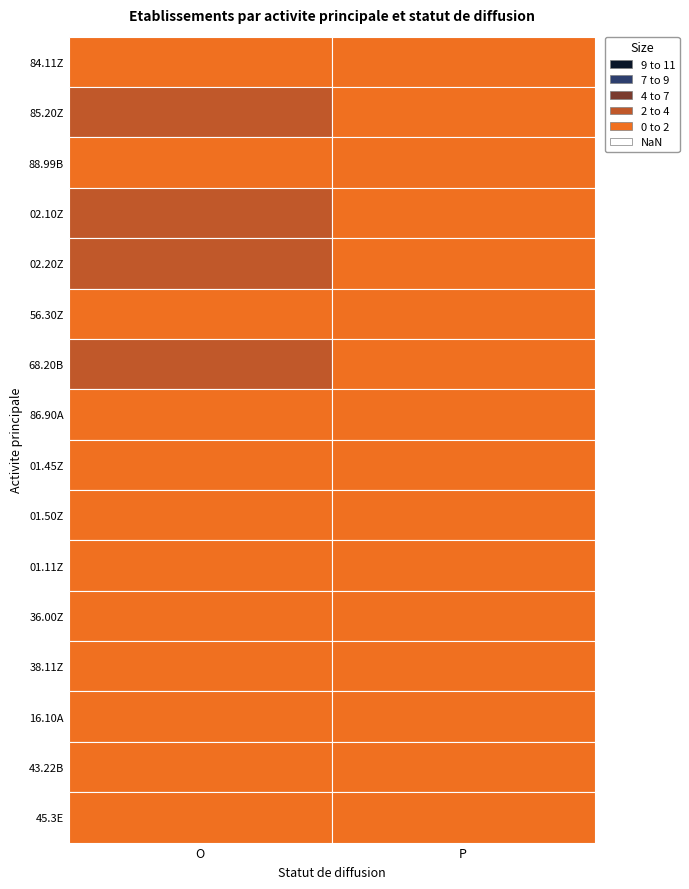

At which category is the sum across all series the highest?

O